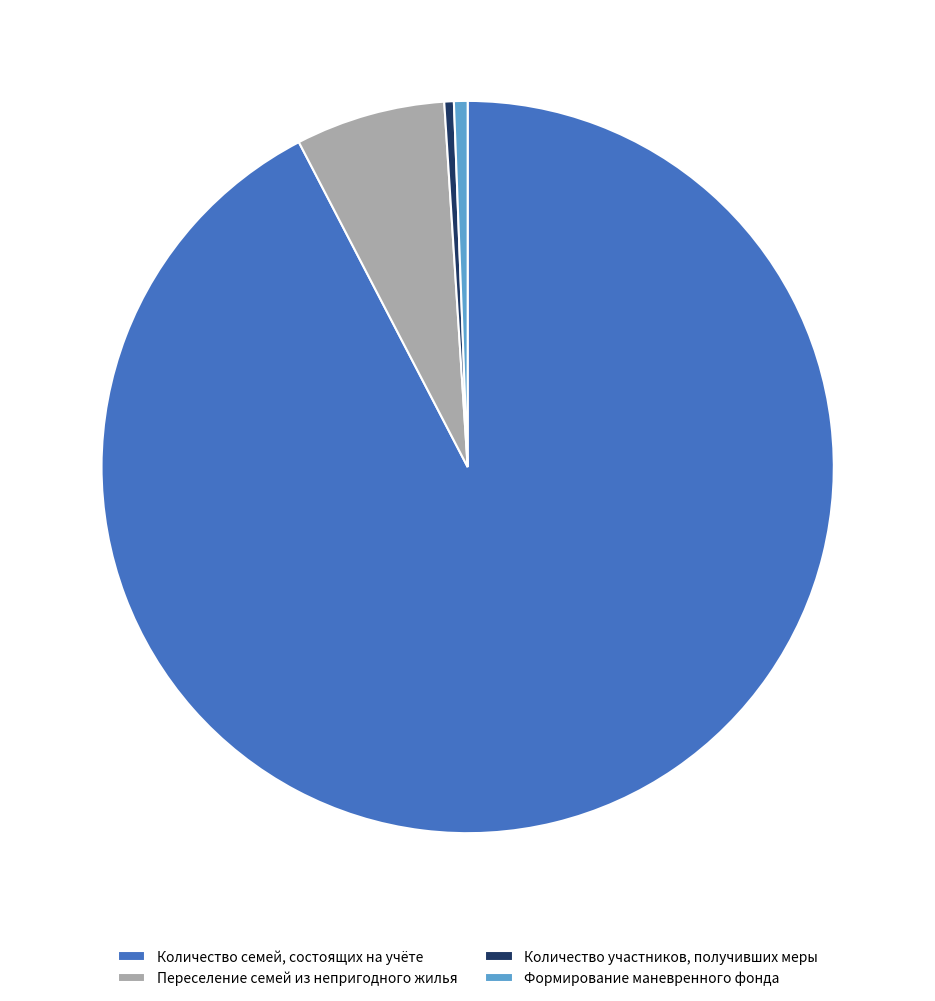

Which slice is the largest?

Количество семей, состоящих на учёте